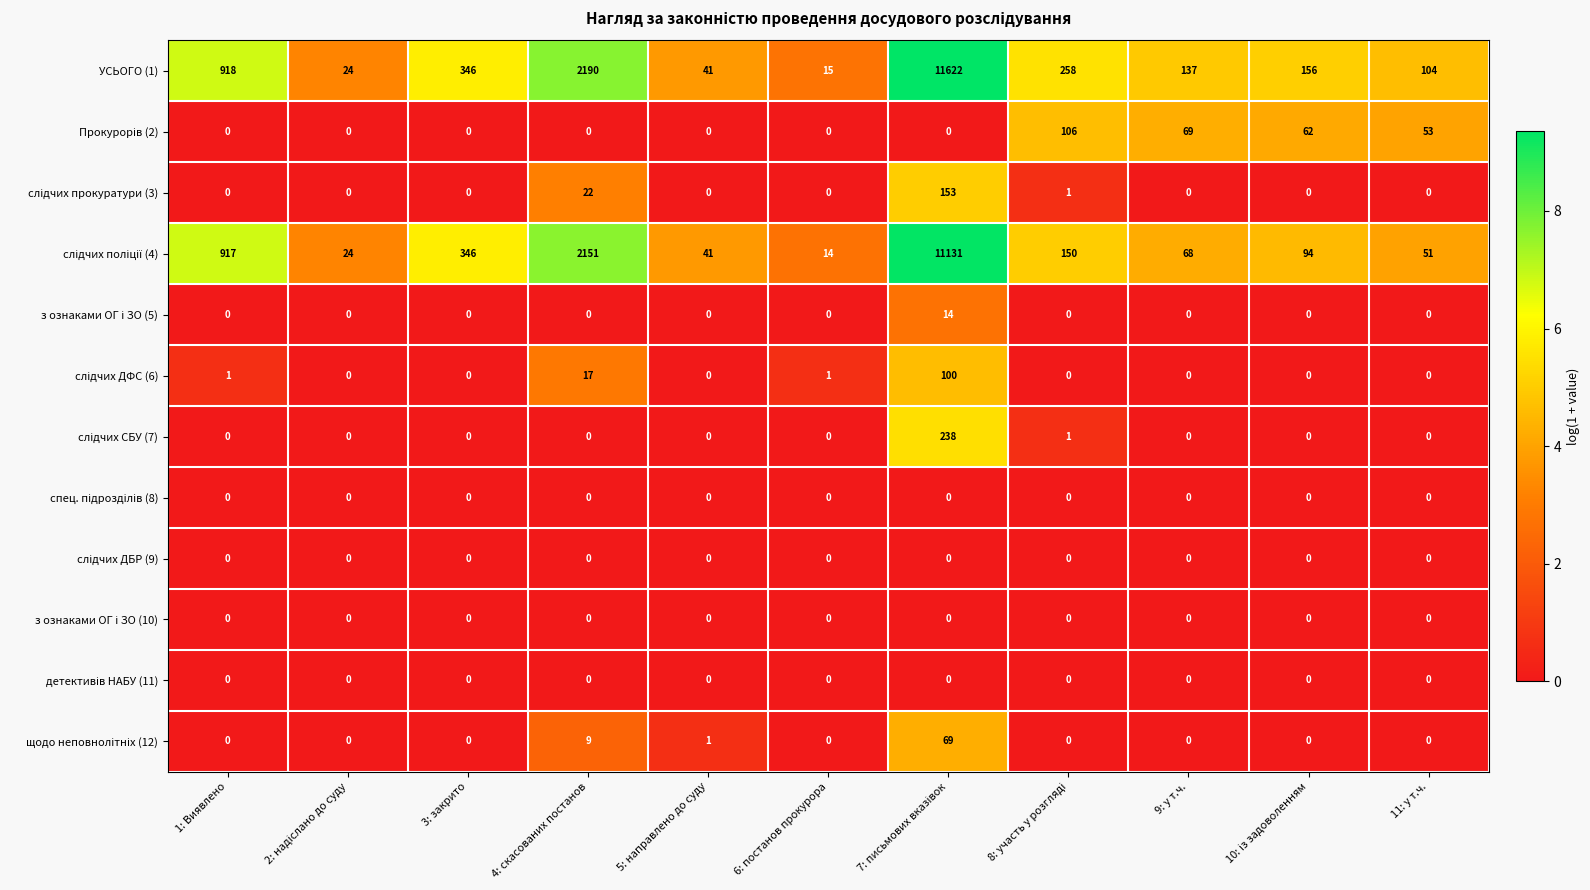

What is the maximum value shown in the chart?

11622